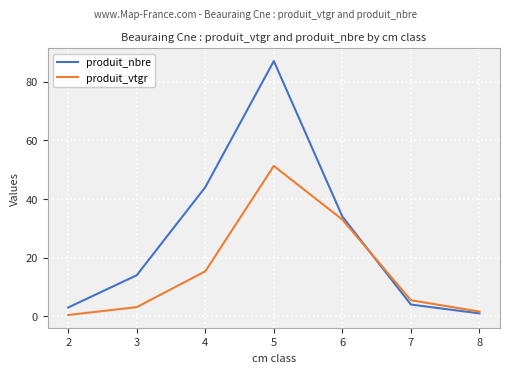

Between 2 and 6, which series saw the biggest shift?

produit_vtgr